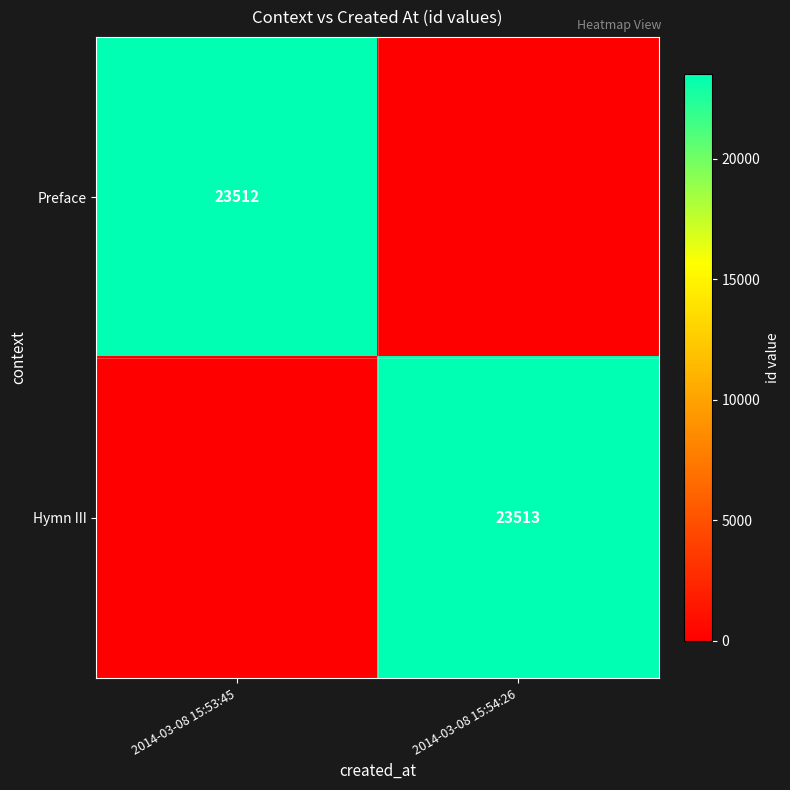

The Hymn III series shows 23513 at 2014-03-08 15:54:26. True or false?

True